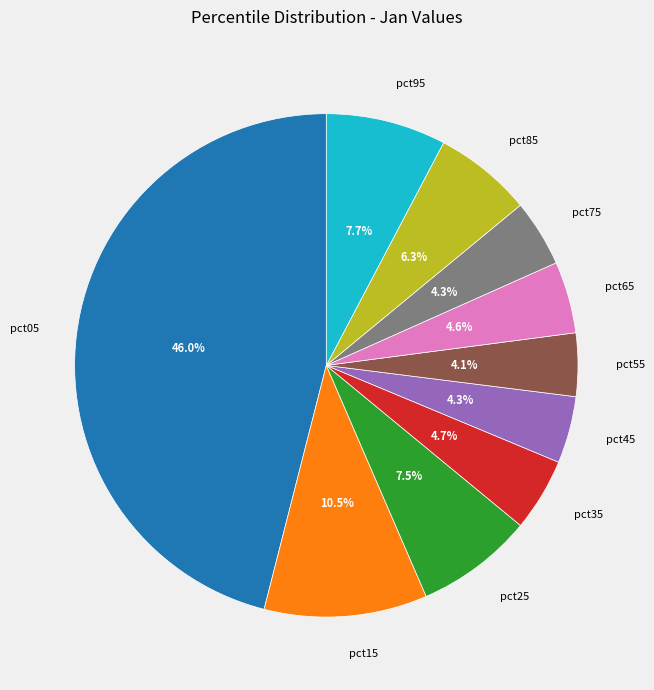

Is there a majority slice in this chart?

No